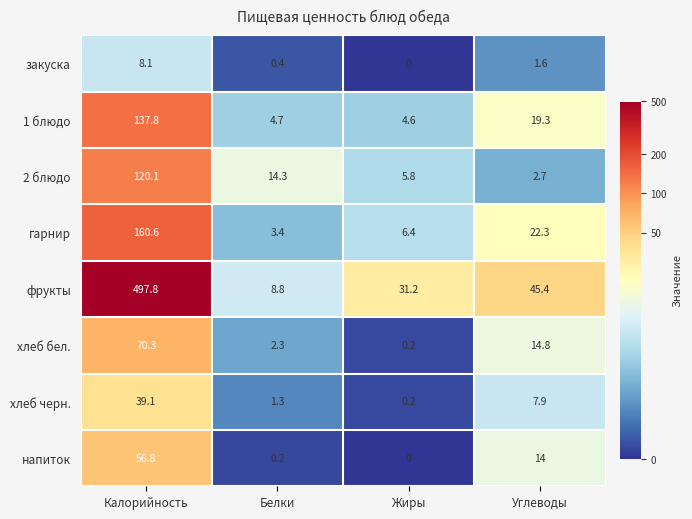

Which series has the largest total across all categories?

фрукты